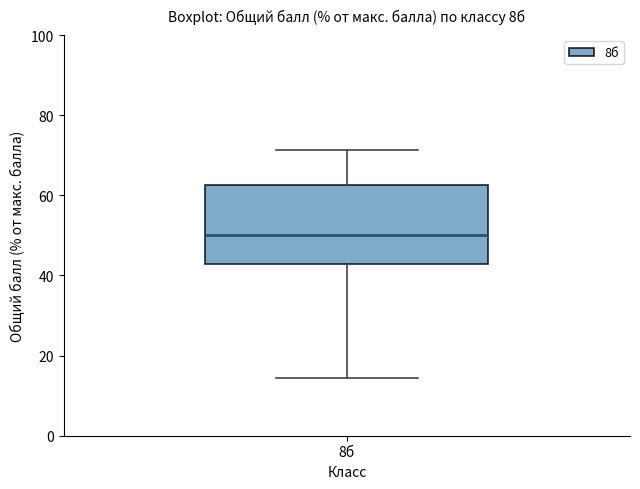

Where does the lower whisker of the box for 8б end on the y-axis? The values are not printed on the chart, so give them approximately, as read against the axis.

14